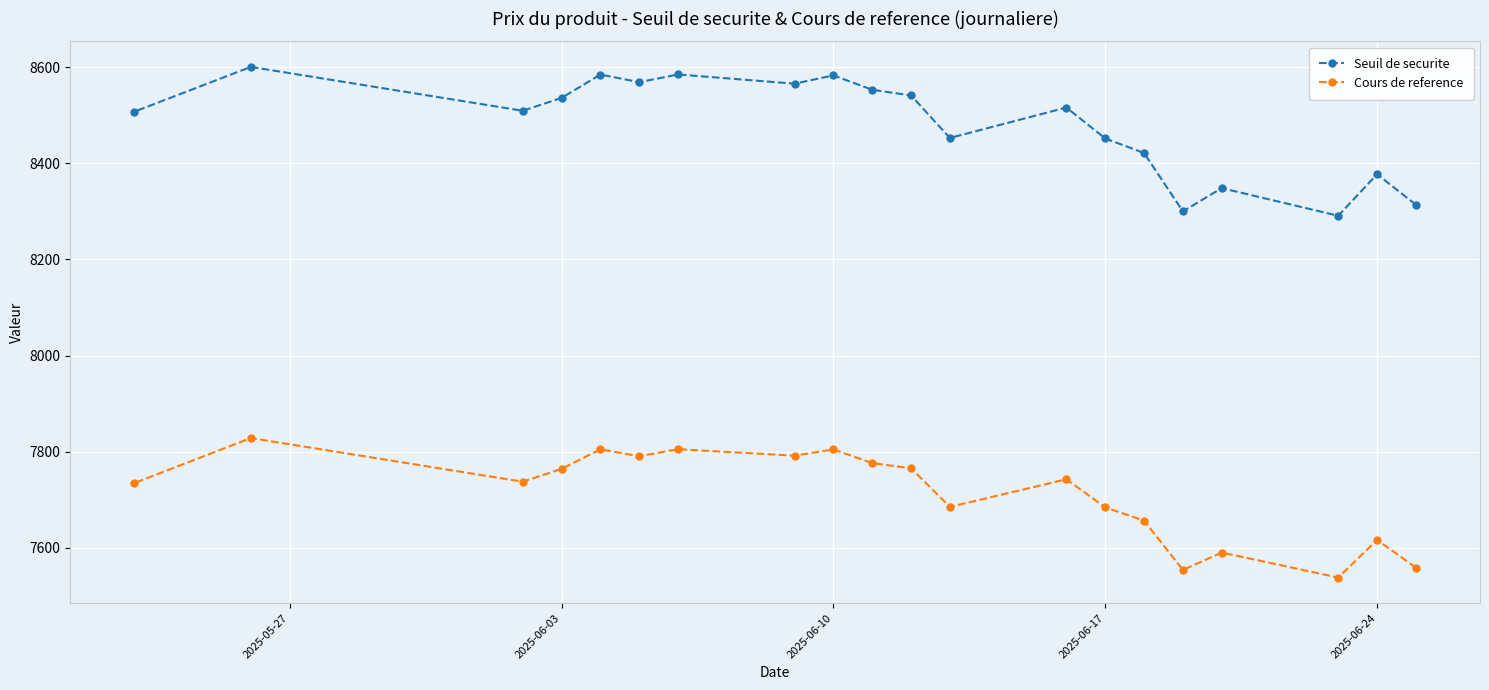

Rank the series by their maximum value, from highest to lowest.

Seuil de securite, Cours de reference